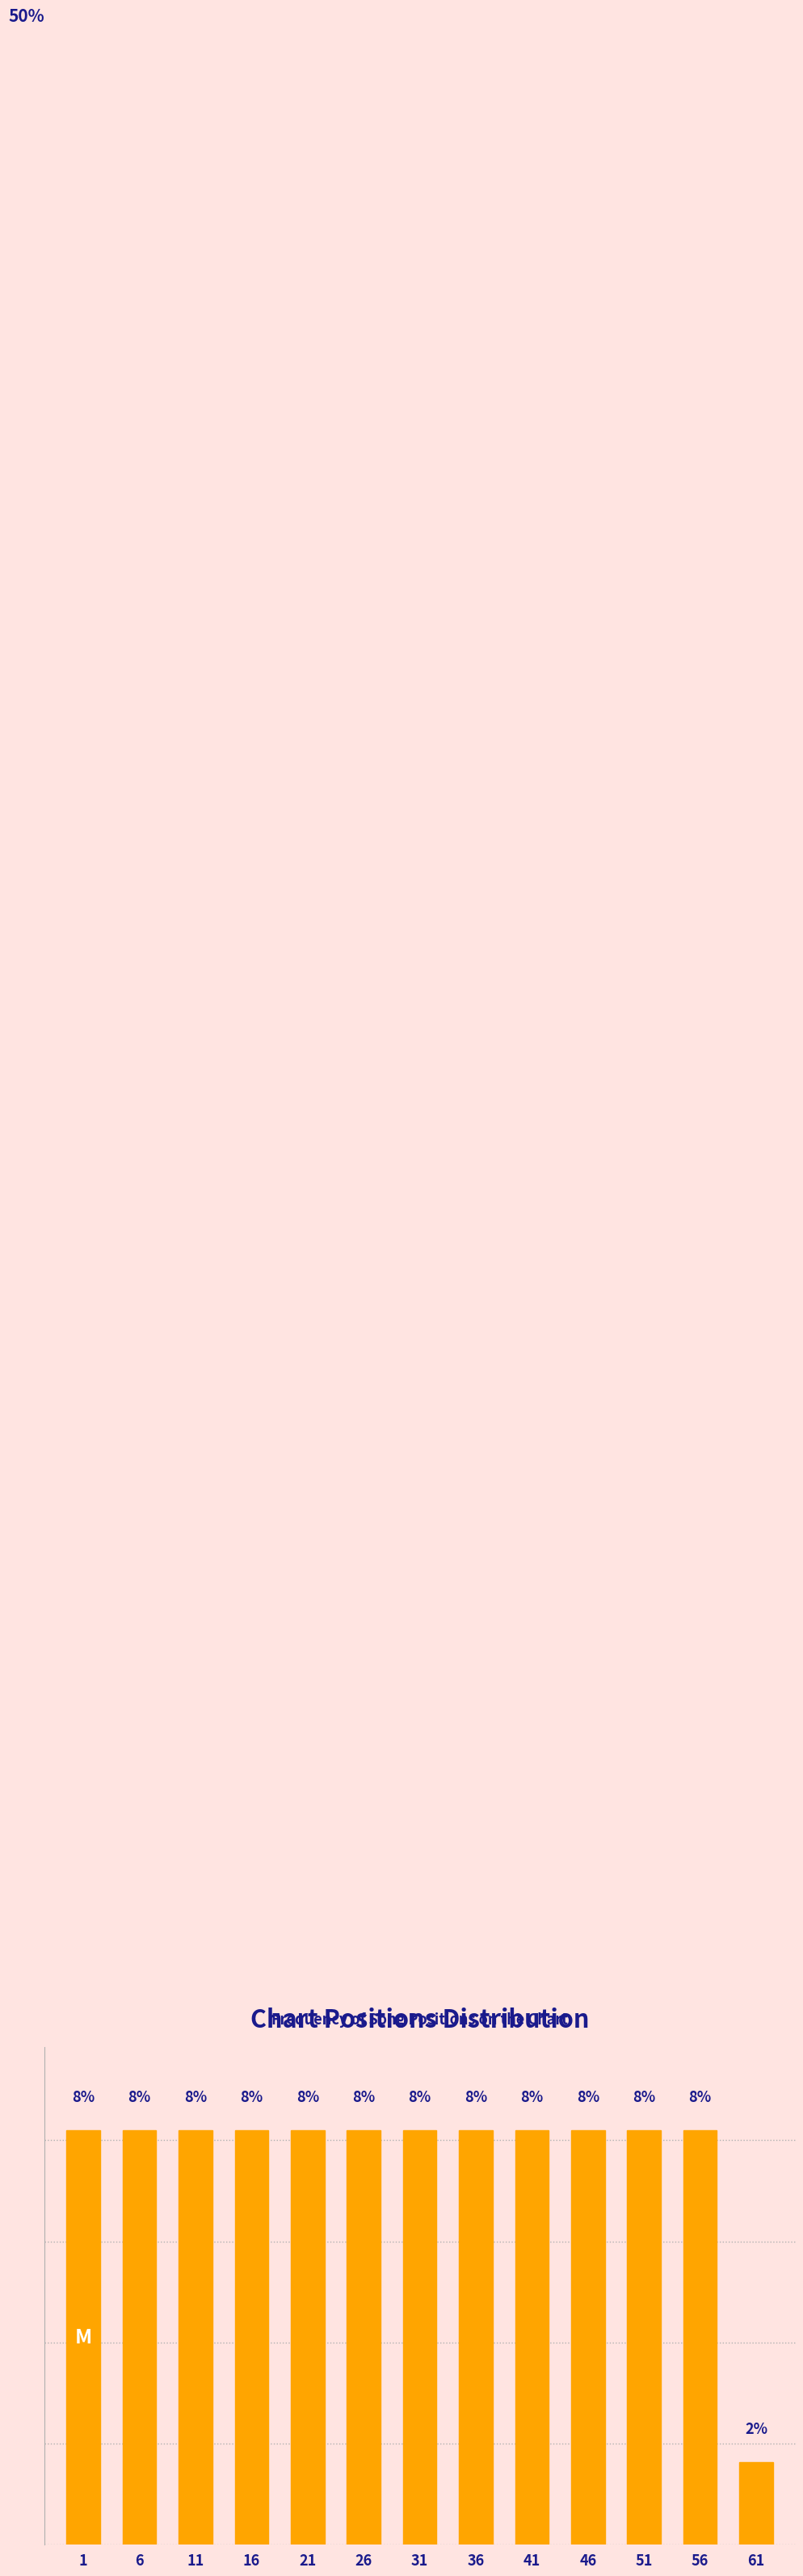

Does the chart contain any negative values?

No